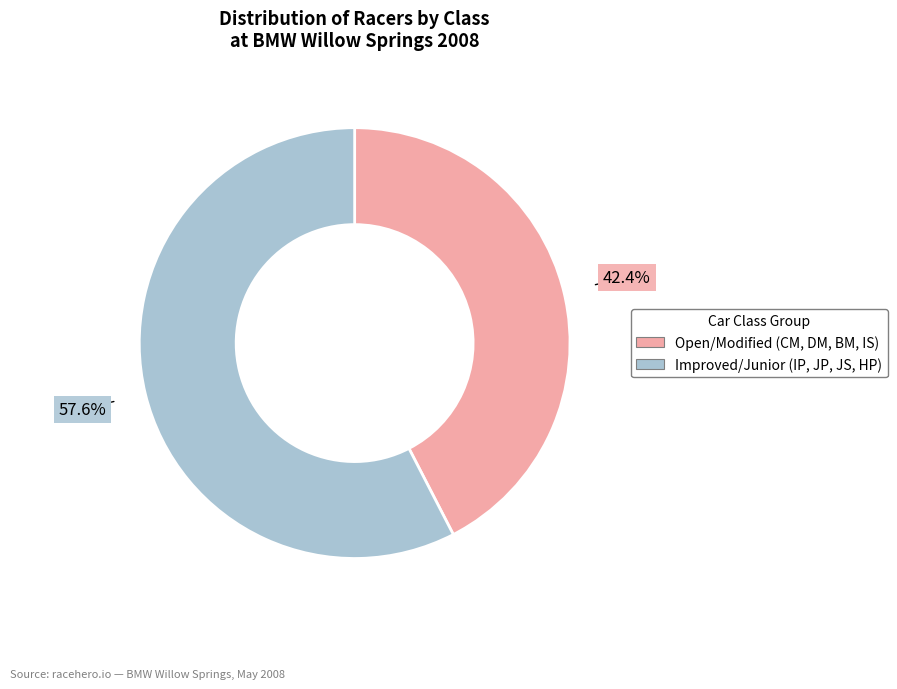

Does any single category account for the majority?

Yes